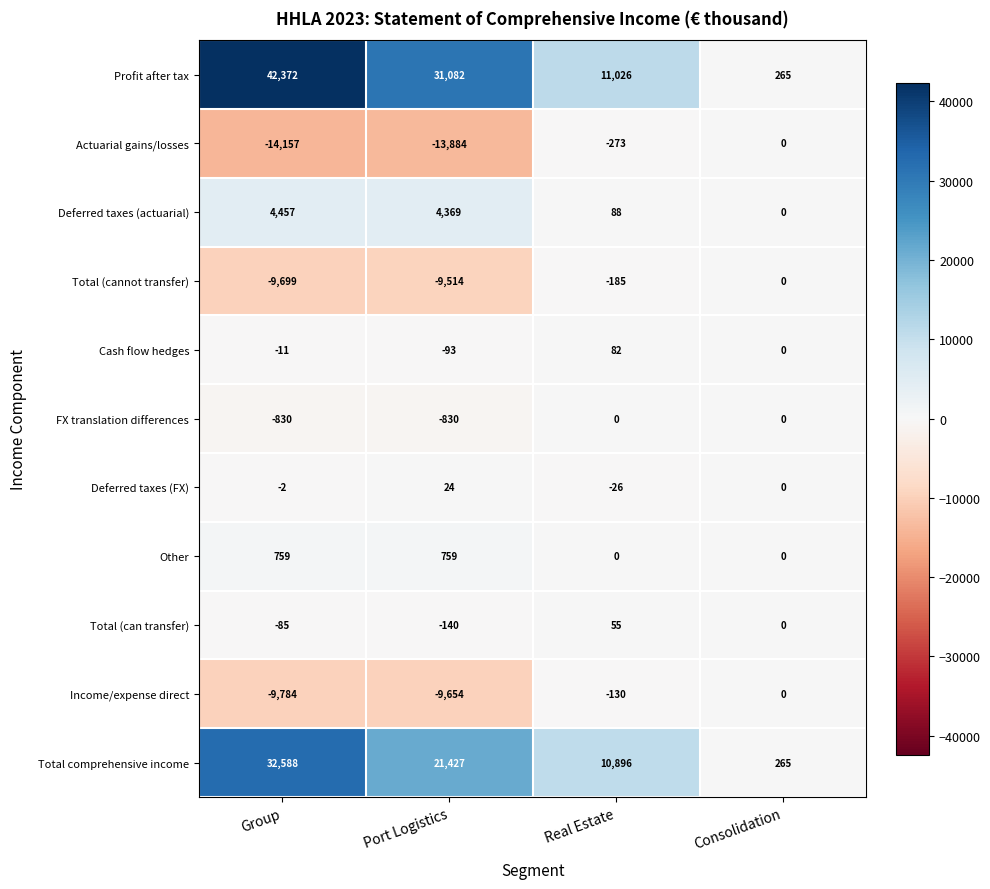

Between Group and Port Logistics, which series saw the biggest shift?

Profit after tax